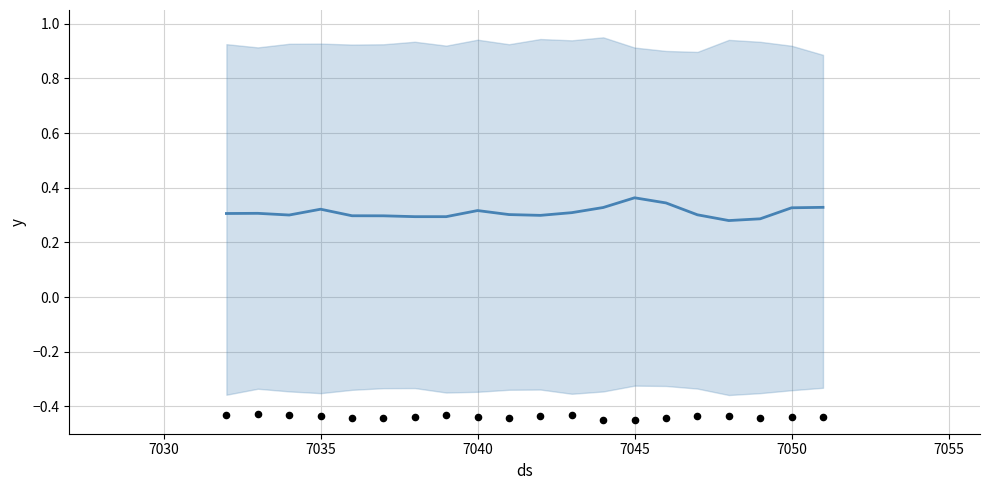

What are all the series names shown in the legend?

mean, observations